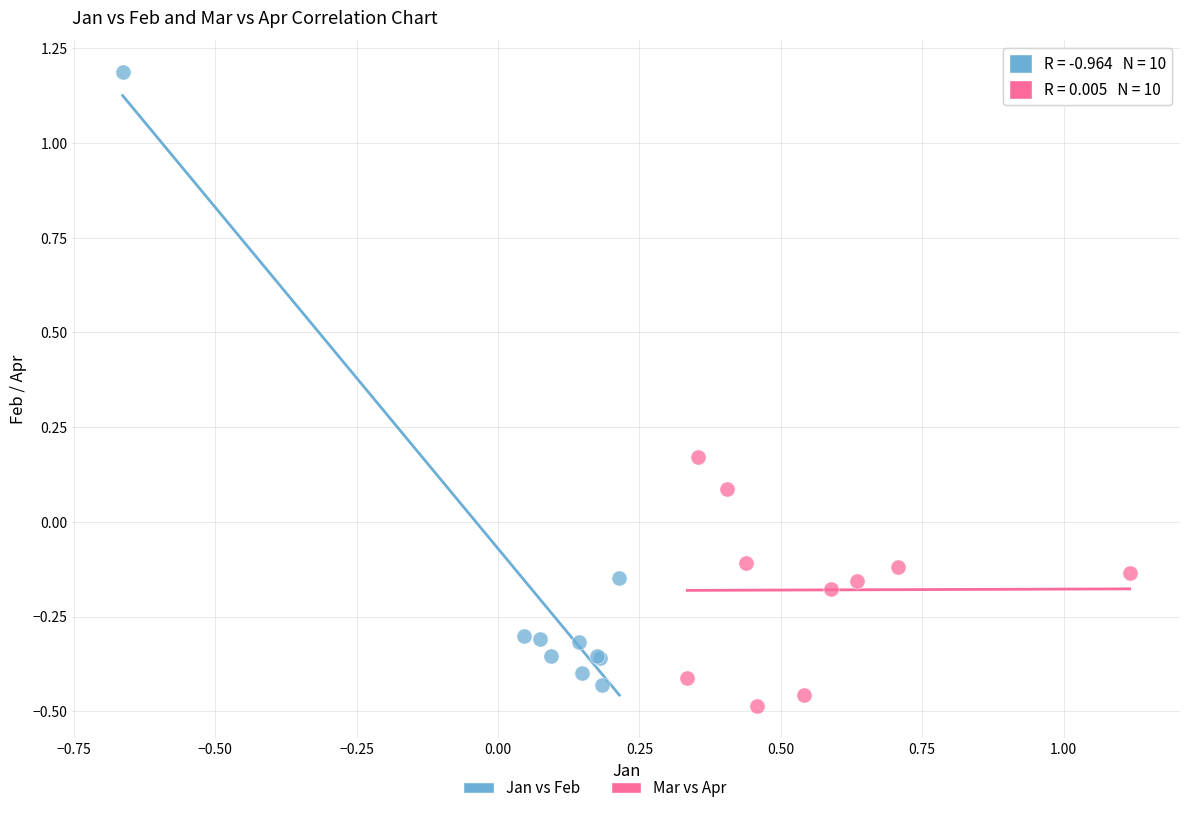

Which series has the widest spread of Y values?

Jan vs Feb